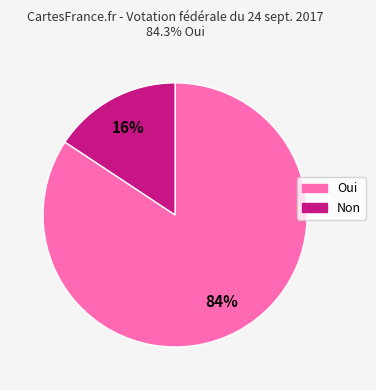

Combined, do Oui and Non account for over 50%?

Yes